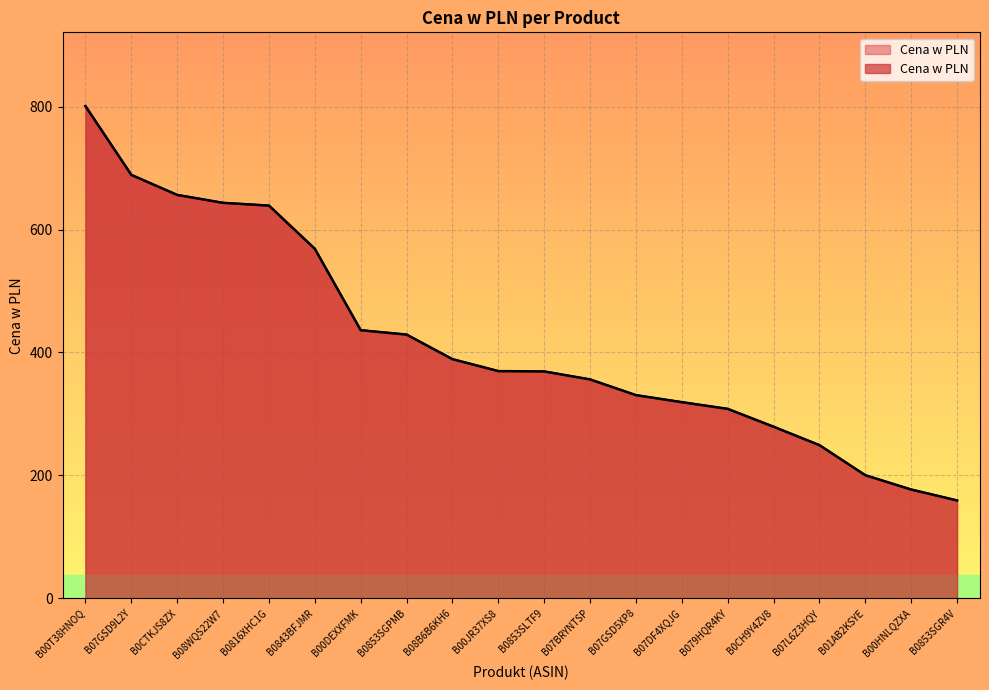

What position from the left is B08B6B6KH6?

9